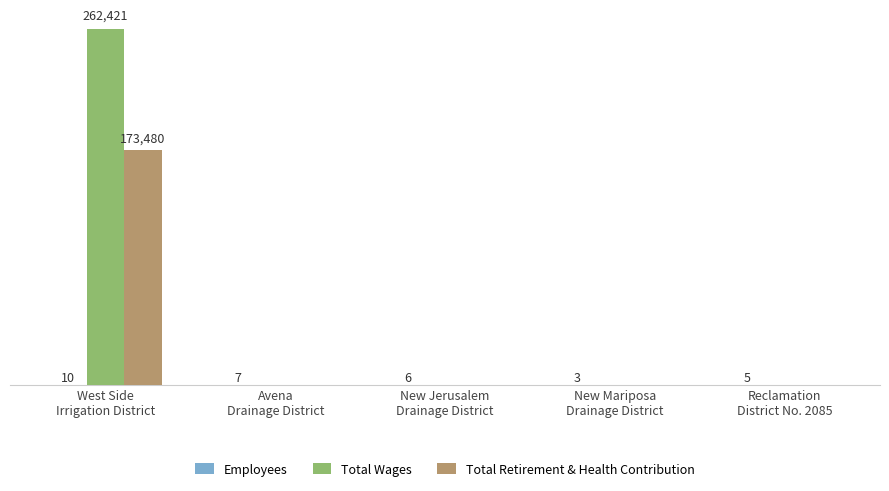

Which has a higher value, Reclamation
District No. 2085 or New Mariposa
Drainage District?

Reclamation
District No. 2085